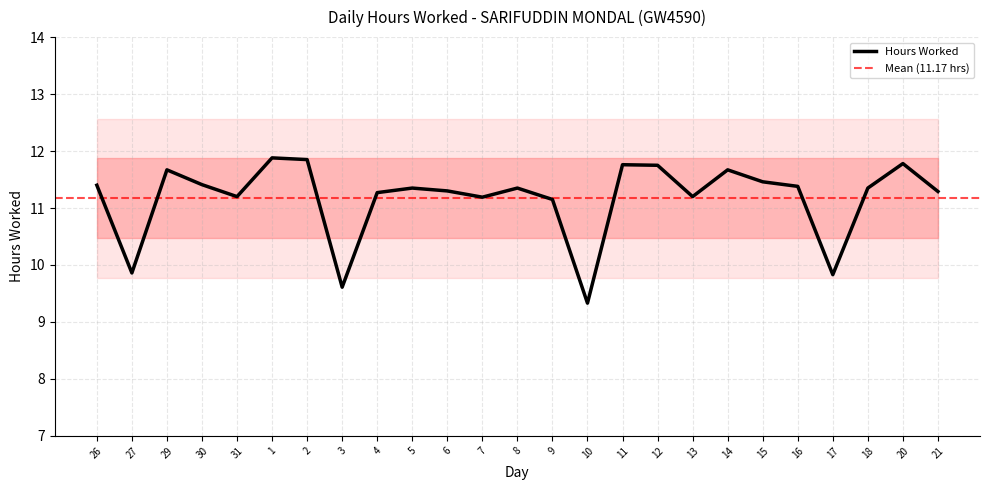

Count the number of data series in this chart.

1